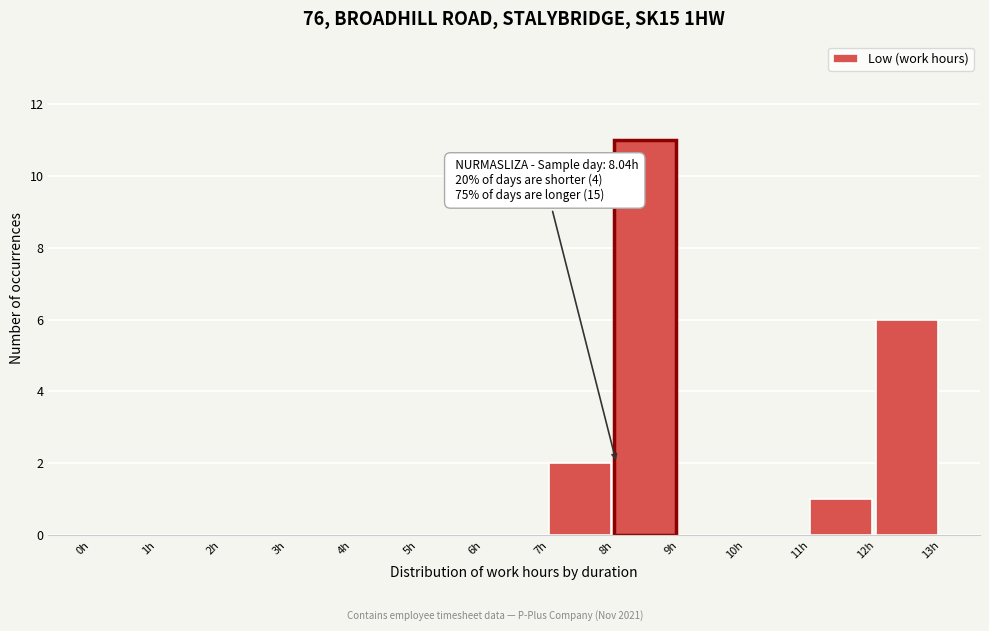

Over which range of the x-axis is the bar tallest?

8 to 9